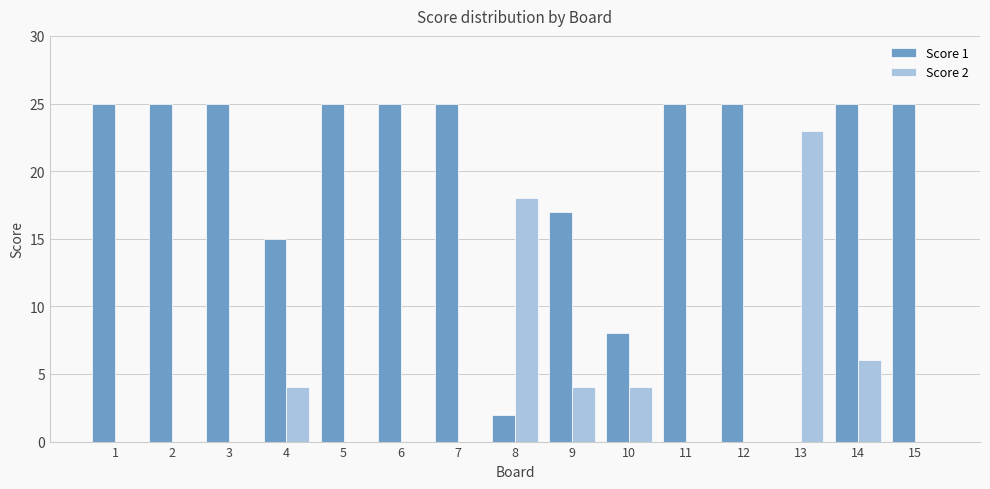

What is the maximum value shown in the chart?

25